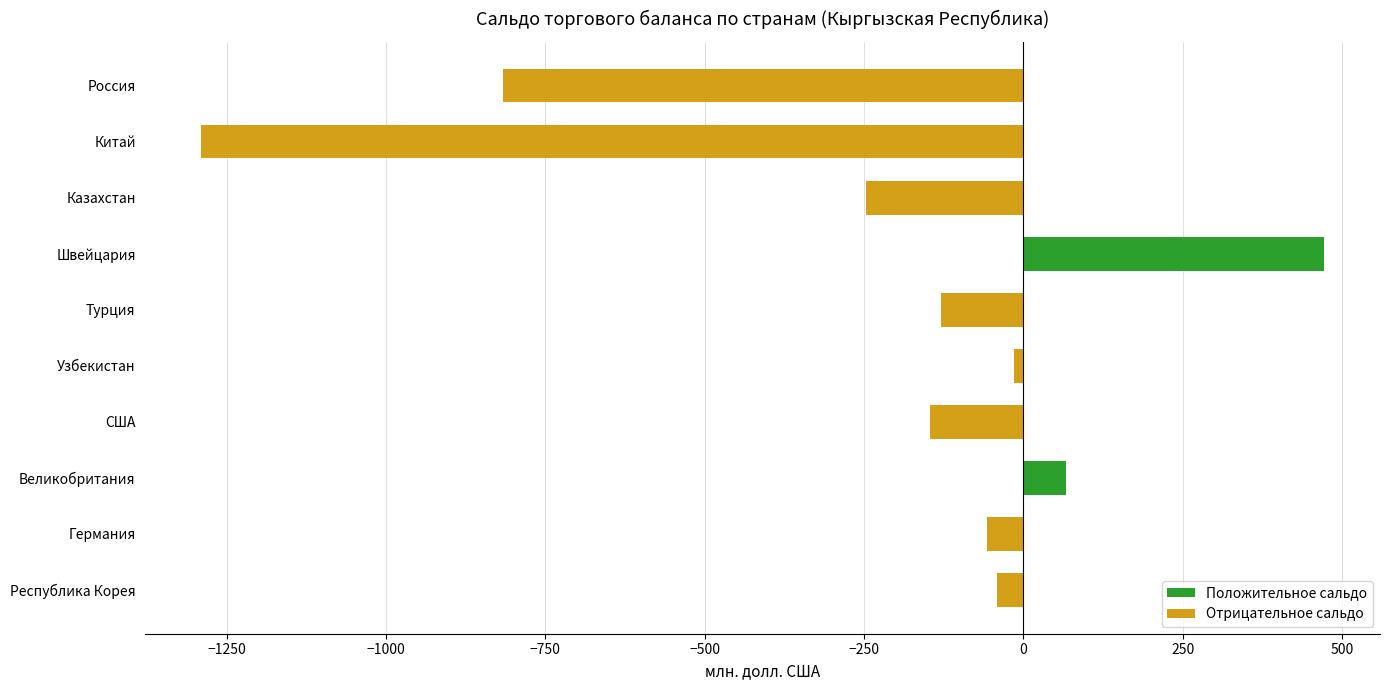

How many bars are there in total?

10